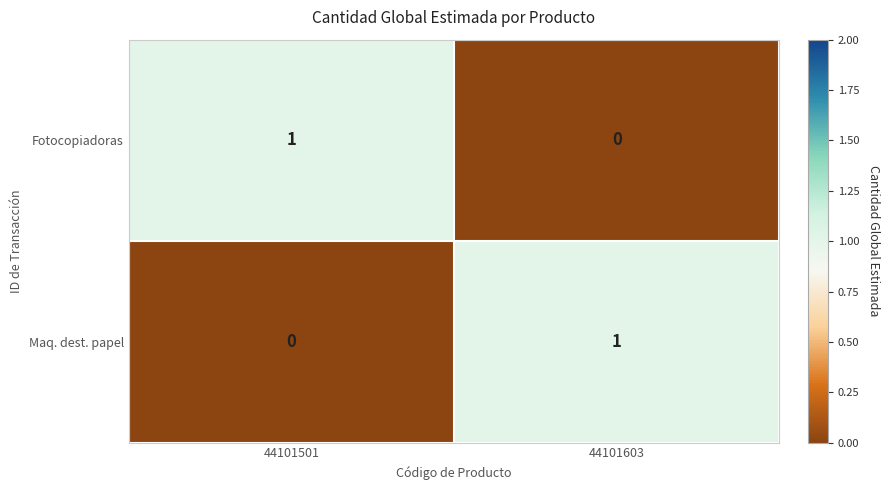

What is the greatest value displayed?

1